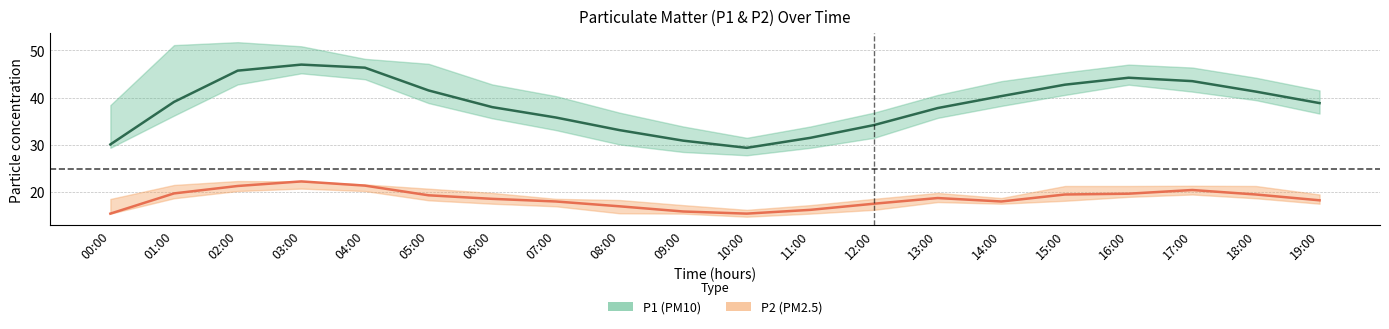

At which category is the sum across all series the highest?

03:00